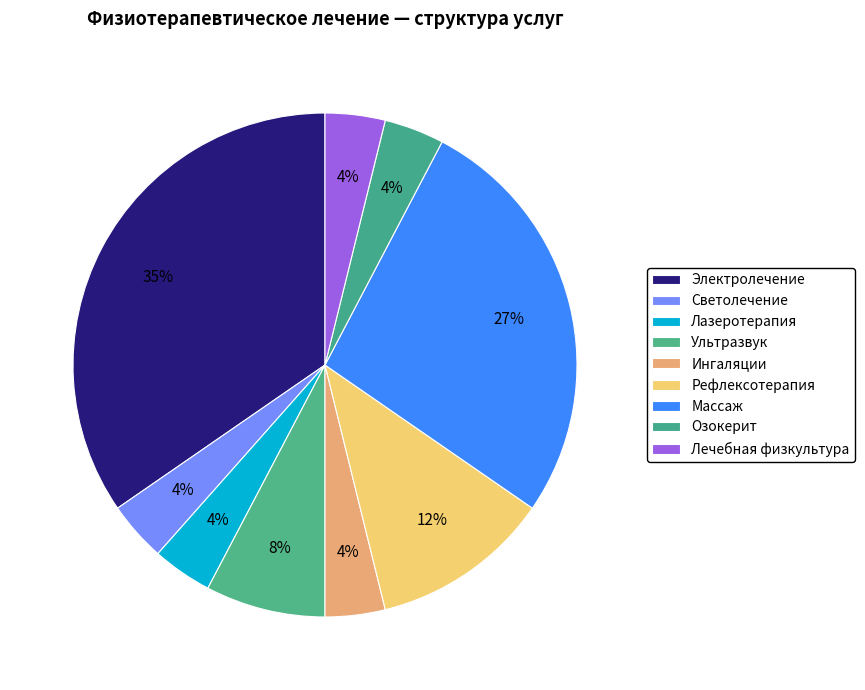

Which category has the biggest portion of the pie?

Электролечение